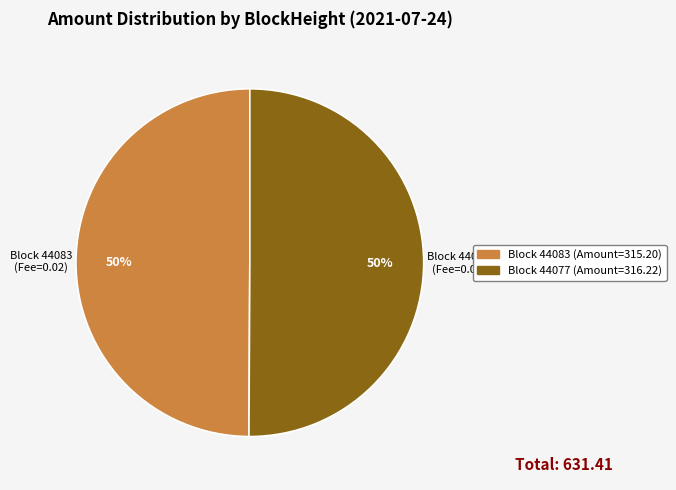

To the nearest percent, what is the average slice percentage?

50%